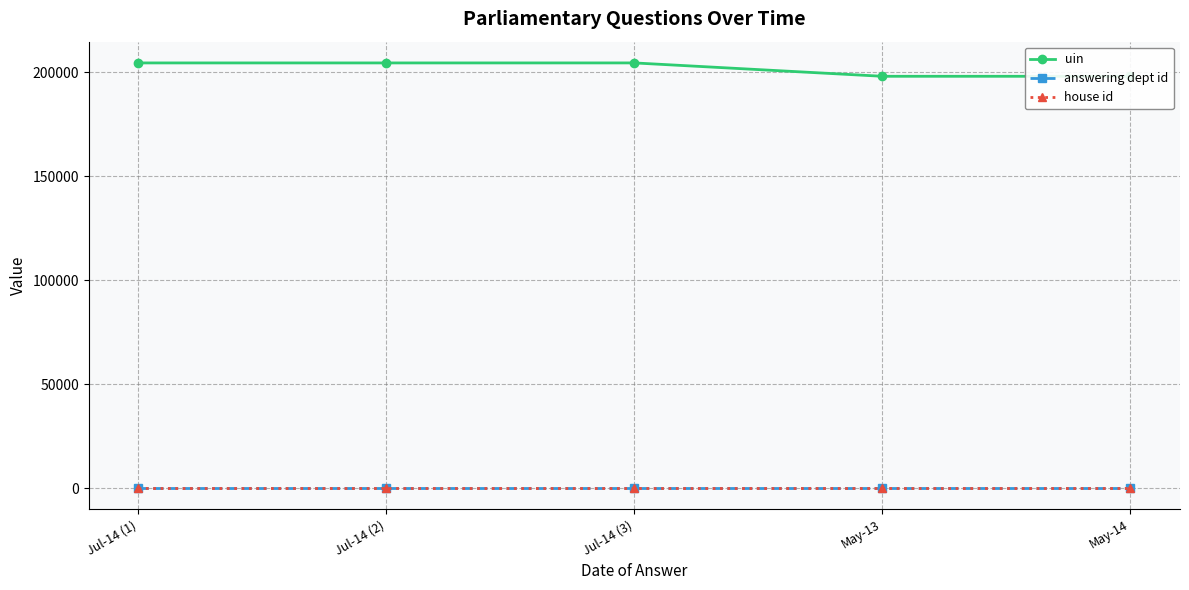

What is the sum of all answering dept id values?

85